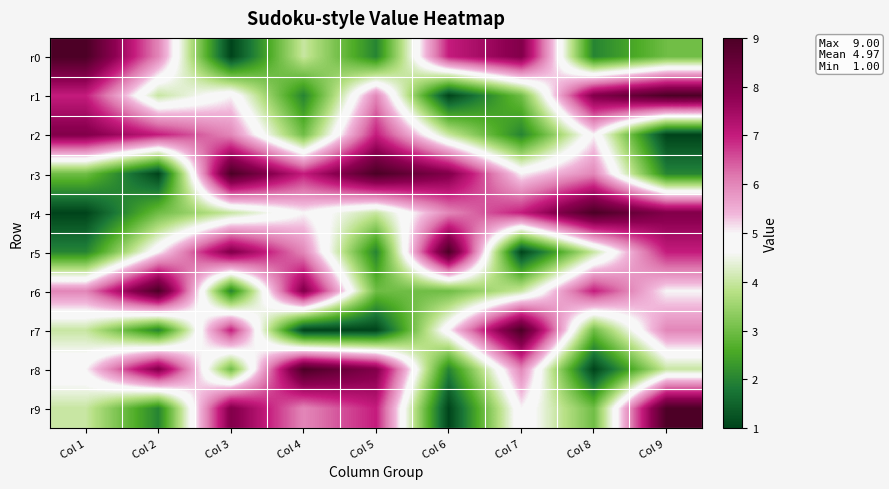

What is the spread (max minus min) of values at Col 1?

8